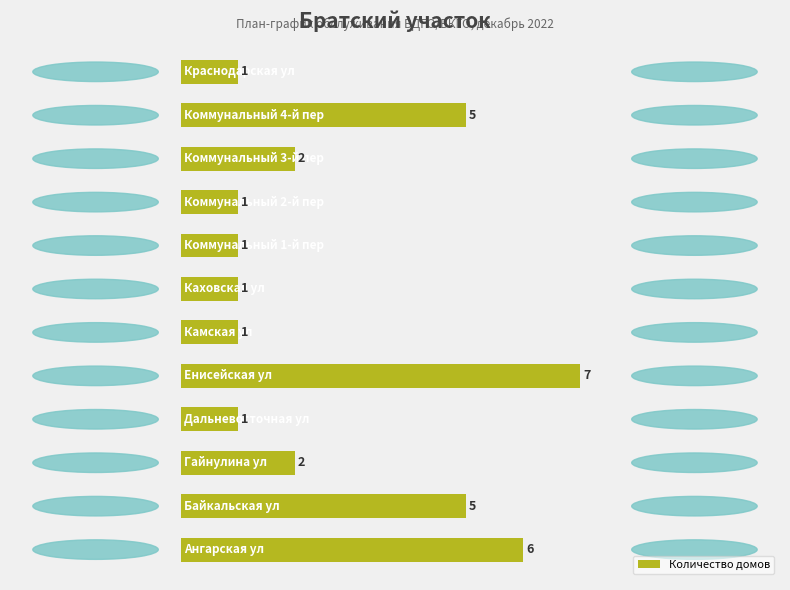

What is the difference between the second highest and minimum values?

5